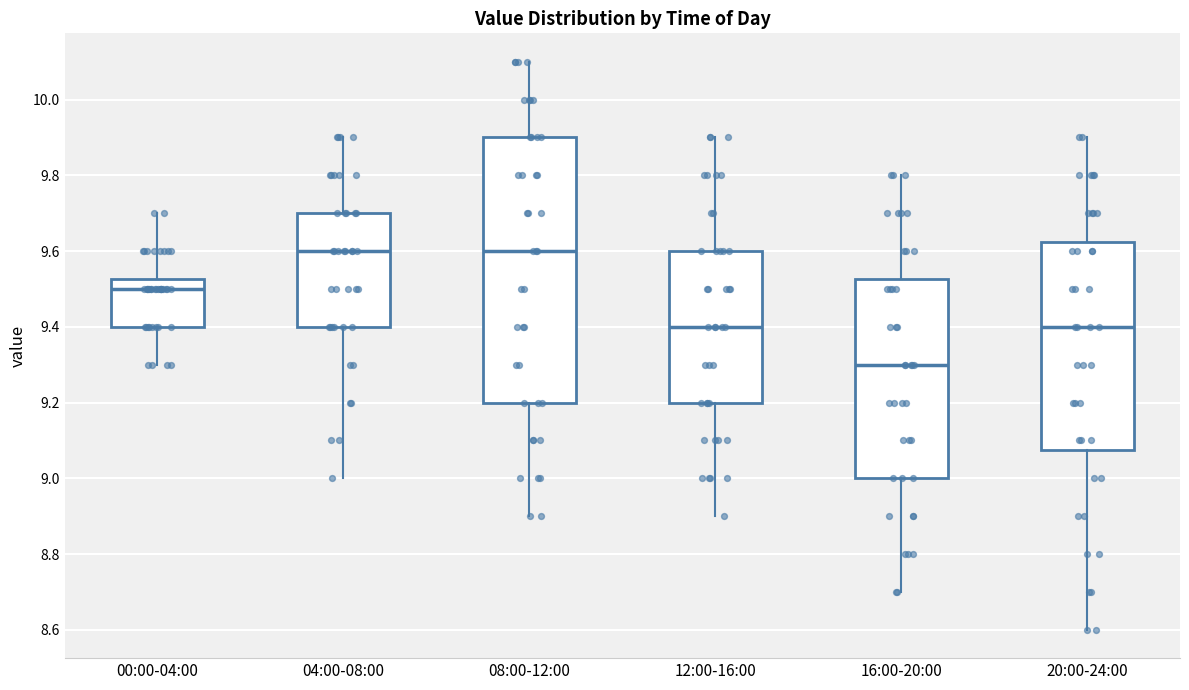

Where does the upper whisker of the box for 08:00-12:00 end on the y-axis? The values are not printed on the chart, so give them approximately, as read against the axis.

10.10